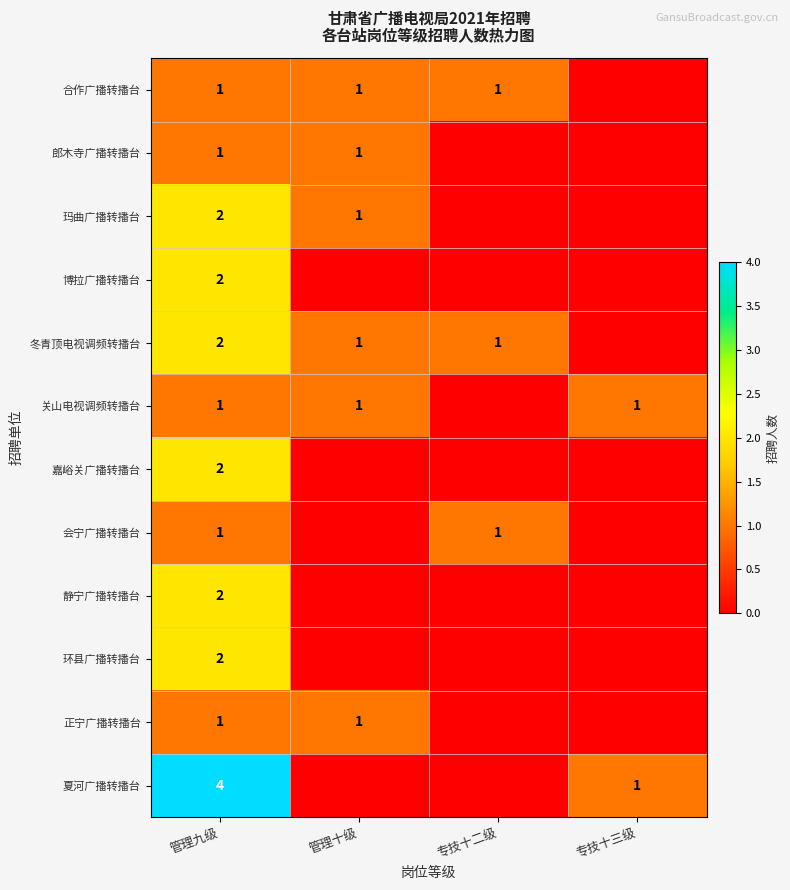

At how many categories does at least one series exceed 2?

1